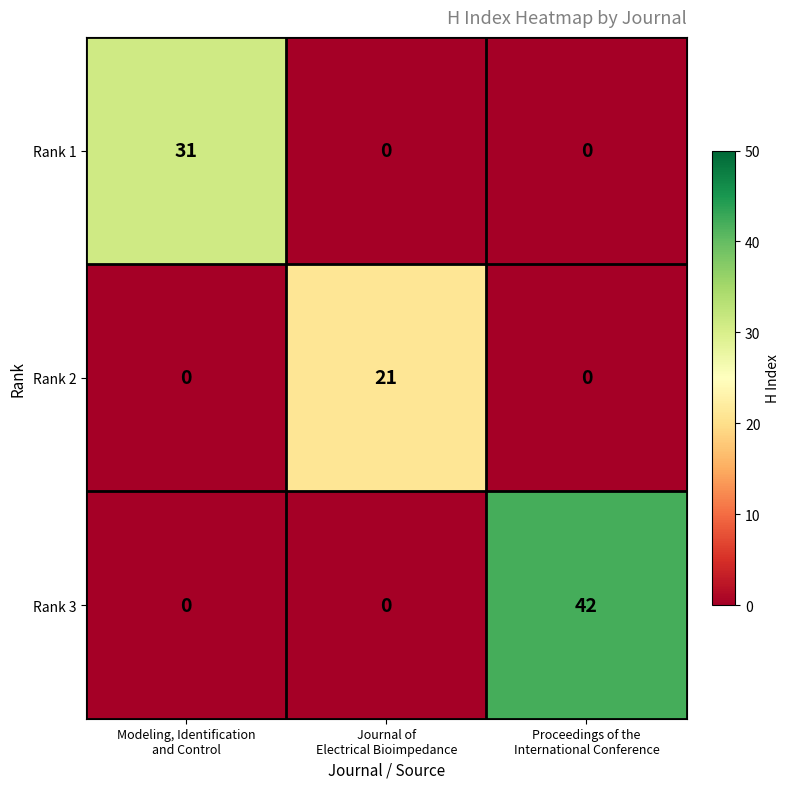

What is the total value across all series at Journal of
Electrical Bioimpedance?

21